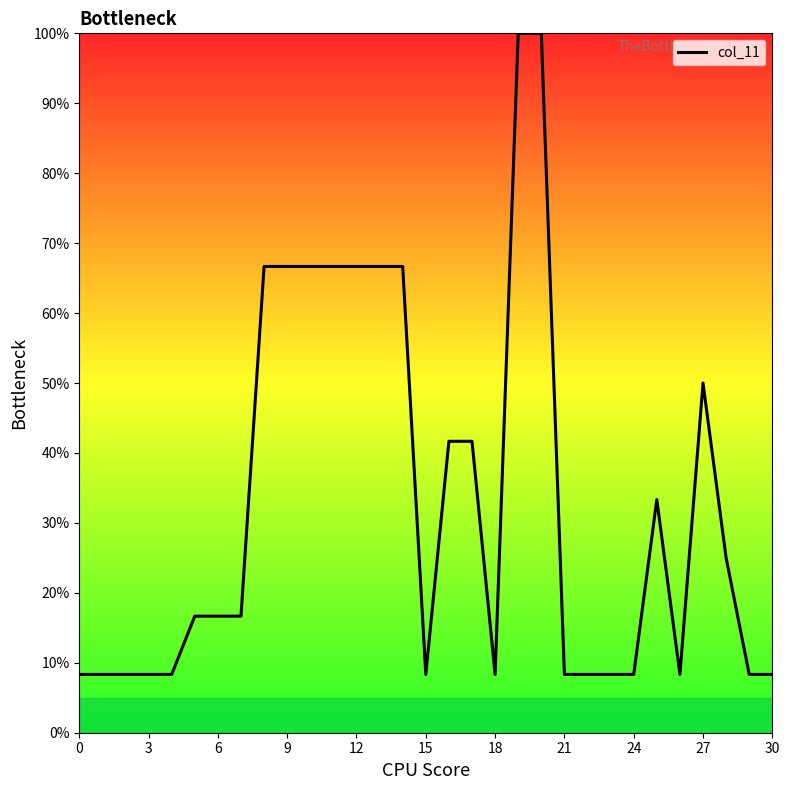

How many lines are shown in the chart?

1